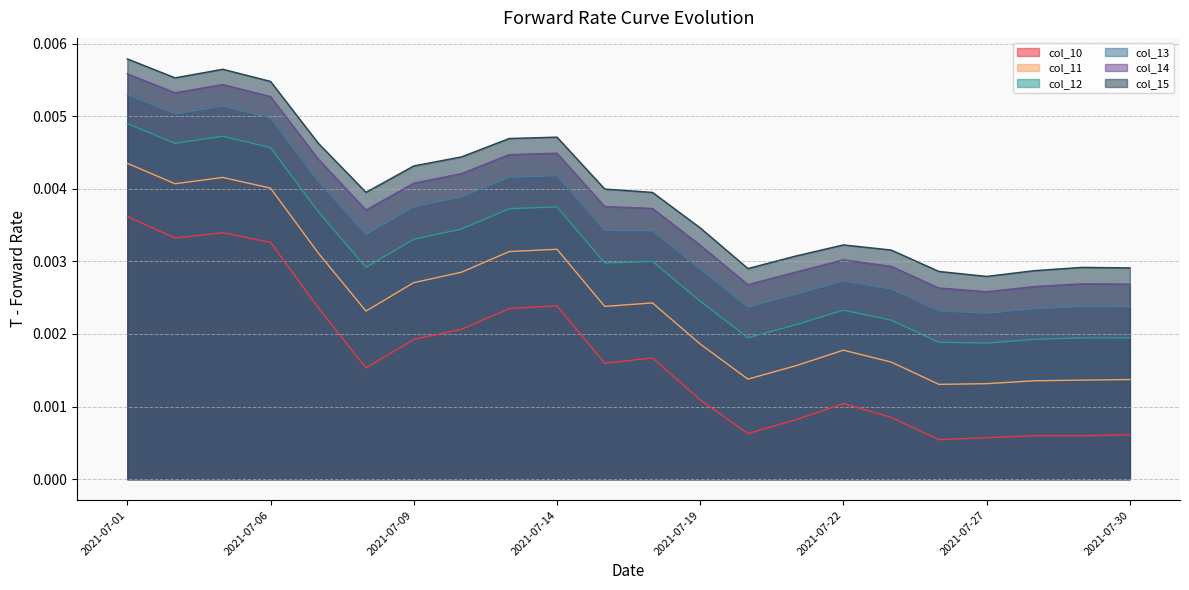

Reading left to right, extract all data points from this chart.

col_10: 2021-07-01=0.0	2021-07-02=0.0	2021-07-05=0.0	2021-07-06=0.0	2021-07-07=0.0	2021-07-08=0.0	2021-07-09=0.0	2021-07-12=0.0	2021-07-13=0.0	2021-07-14=0.0	2021-07-15=0.0	2021-07-16=0.0	2021-07-19=0.0	2021-07-20=0.0	2021-07-21=0.0	2021-07-22=0.0	2021-07-23=0.0	2021-07-26=0.0	2021-07-27=0.0	2021-07-28=0.0	2021-07-29=0.0	2021-07-30=0.0
col_11: 2021-07-01=0.0	2021-07-02=0.0	2021-07-05=0.0	2021-07-06=0.0	2021-07-07=0.0	2021-07-08=0.0	2021-07-09=0.0	2021-07-12=0.0	2021-07-13=0.0	2021-07-14=0.0	2021-07-15=0.0	2021-07-16=0.0	2021-07-19=0.0	2021-07-20=0.0	2021-07-21=0.0	2021-07-22=0.0	2021-07-23=0.0	2021-07-26=0.0	2021-07-27=0.0	2021-07-28=0.0	2021-07-29=0.0	2021-07-30=0.0
col_12: 2021-07-01=0.0	2021-07-02=0.0	2021-07-05=0.0	2021-07-06=0.0	2021-07-07=0.0	2021-07-08=0.0	2021-07-09=0.0	2021-07-12=0.0	2021-07-13=0.0	2021-07-14=0.0	2021-07-15=0.0	2021-07-16=0.0	2021-07-19=0.0	2021-07-20=0.0	2021-07-21=0.0	2021-07-22=0.0	2021-07-23=0.0	2021-07-26=0.0	2021-07-27=0.0	2021-07-28=0.0	2021-07-29=0.0	2021-07-30=0.0
col_13: 2021-07-01=0.0	2021-07-02=0.0	2021-07-05=0.0	2021-07-06=0.0	2021-07-07=0.0	2021-07-08=0.0	2021-07-09=0.0	2021-07-12=0.0	2021-07-13=0.0	2021-07-14=0.0	2021-07-15=0.0	2021-07-16=0.0	2021-07-19=0.0	2021-07-20=0.0	2021-07-21=0.0	2021-07-22=0.0	2021-07-23=0.0	2021-07-26=0.0	2021-07-27=0.0	2021-07-28=0.0	2021-07-29=0.0	2021-07-30=0.0
col_14: 2021-07-01=0.0	2021-07-02=0.0	2021-07-05=0.0	2021-07-06=0.0	2021-07-07=0.0	2021-07-08=0.0	2021-07-09=0.0	2021-07-12=0.0	2021-07-13=0.0	2021-07-14=0.0	2021-07-15=0.0	2021-07-16=0.0	2021-07-19=0.0	2021-07-20=0.0	2021-07-21=0.0	2021-07-22=0.0	2021-07-23=0.0	2021-07-26=0.0	2021-07-27=0.0	2021-07-28=0.0	2021-07-29=0.0	2021-07-30=0.0
col_15: 2021-07-01=0.0	2021-07-02=0.0	2021-07-05=0.0	2021-07-06=0.0	2021-07-07=0.0	2021-07-08=0.0	2021-07-09=0.0	2021-07-12=0.0	2021-07-13=0.0	2021-07-14=0.0	2021-07-15=0.0	2021-07-16=0.0	2021-07-19=0.0	2021-07-20=0.0	2021-07-21=0.0	2021-07-22=0.0	2021-07-23=0.0	2021-07-26=0.0	2021-07-27=0.0	2021-07-28=0.0	2021-07-29=0.0	2021-07-30=0.0